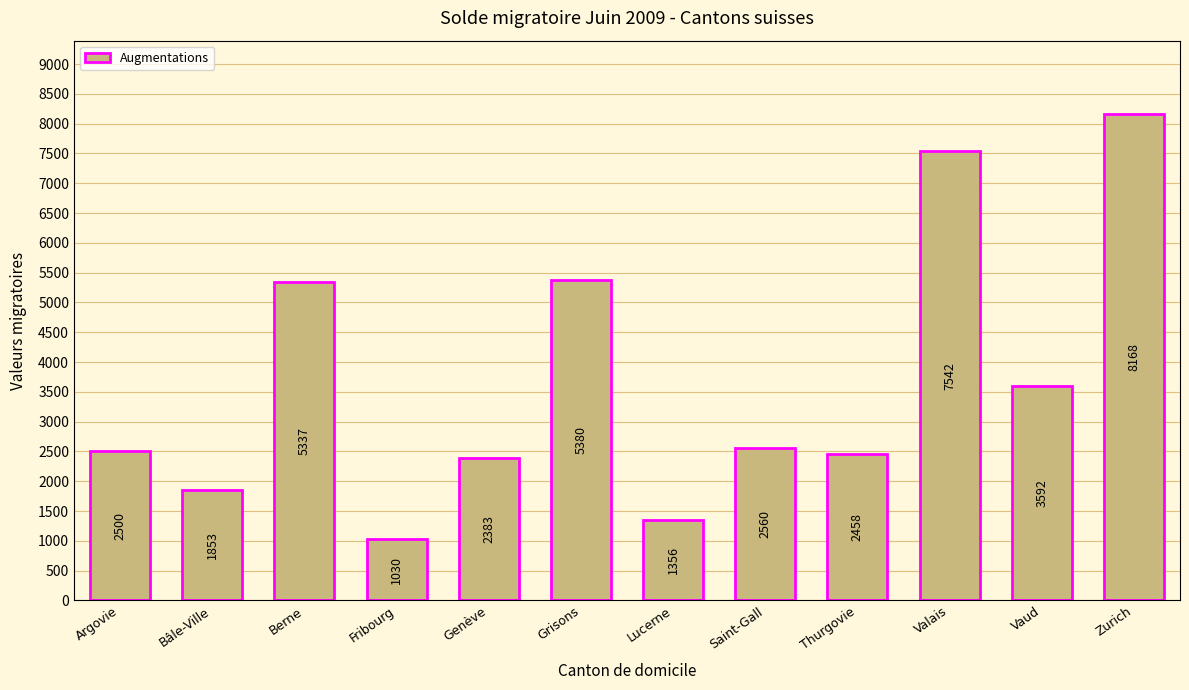

The value at Bâle-Ville is 1853. True or false?

True